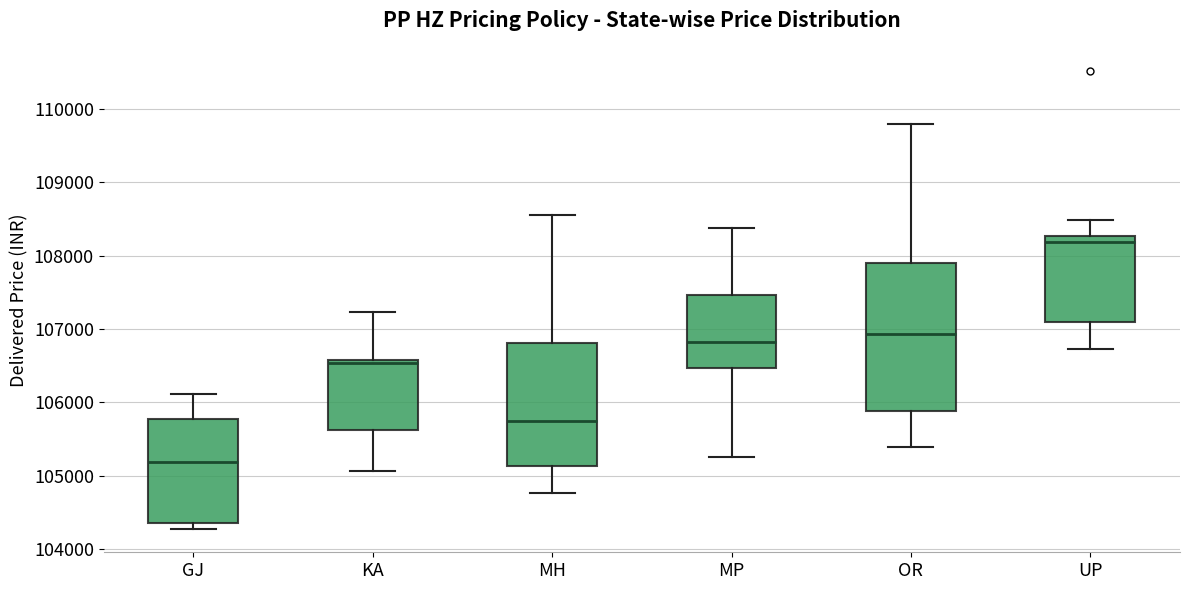

Where is the lower edge of the box for MH on the y-axis? The values are not printed on the chart, so give them approximately, as read against the axis.

105100